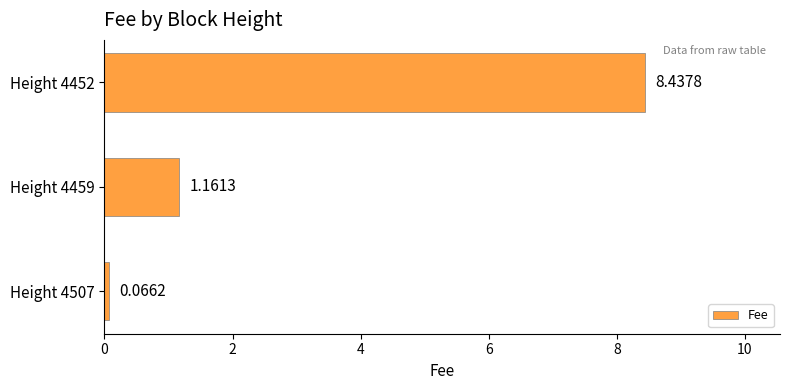

What is the difference between the maximum and minimum values?

8.4